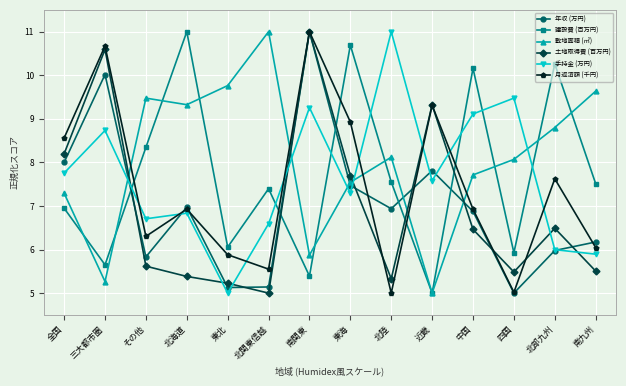

What is the value of the 手持金 (万円) point at the 10th from the left?

7.6